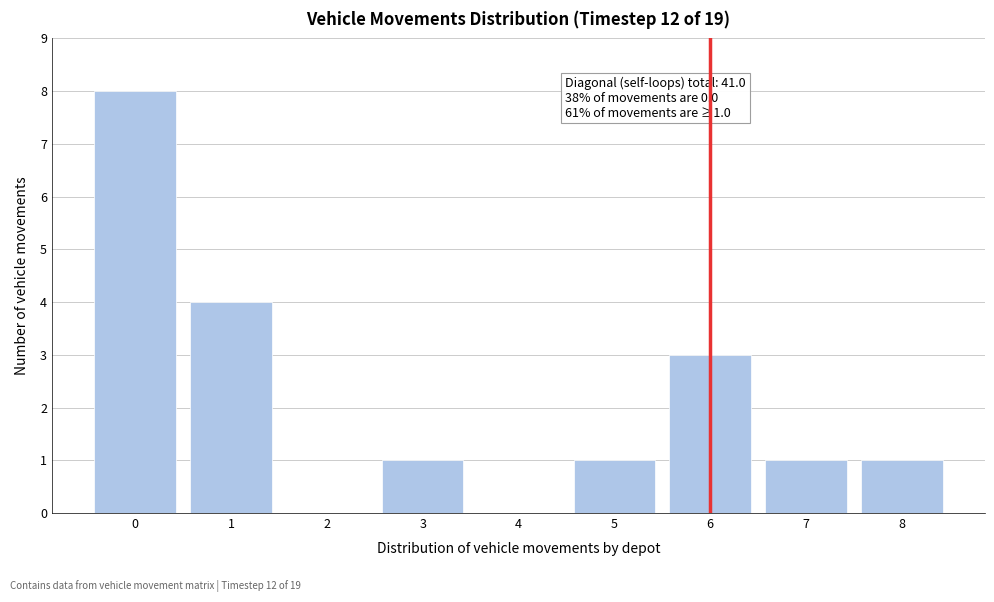

Reading left to right, extract all data points from this chart.

0=8	1=4	2=0	3=1	4=0	5=1	6=3	7=1	8=1